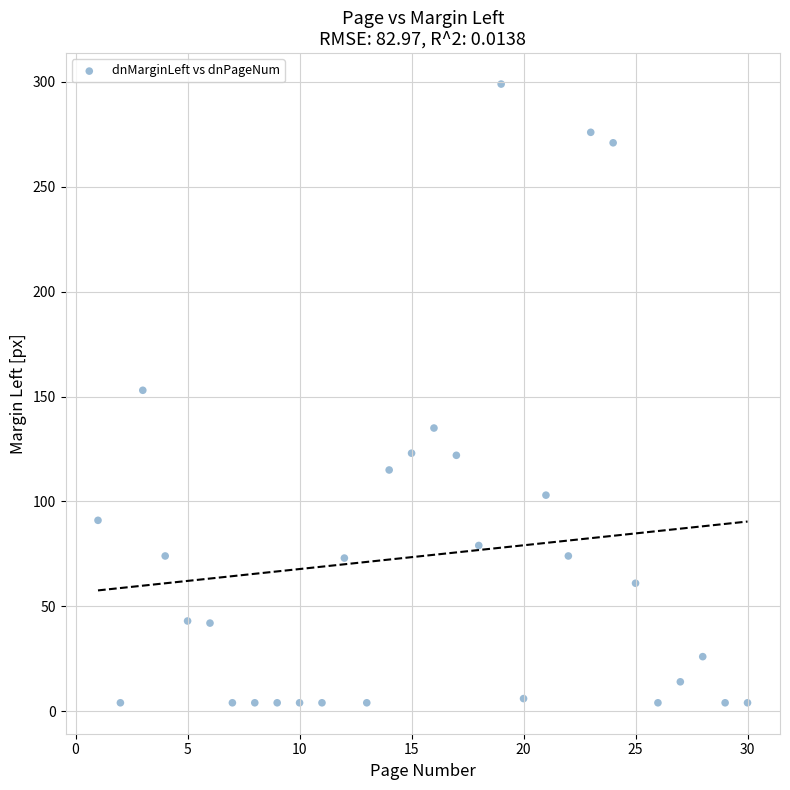

What is the range of Y values (max minus min)?

295